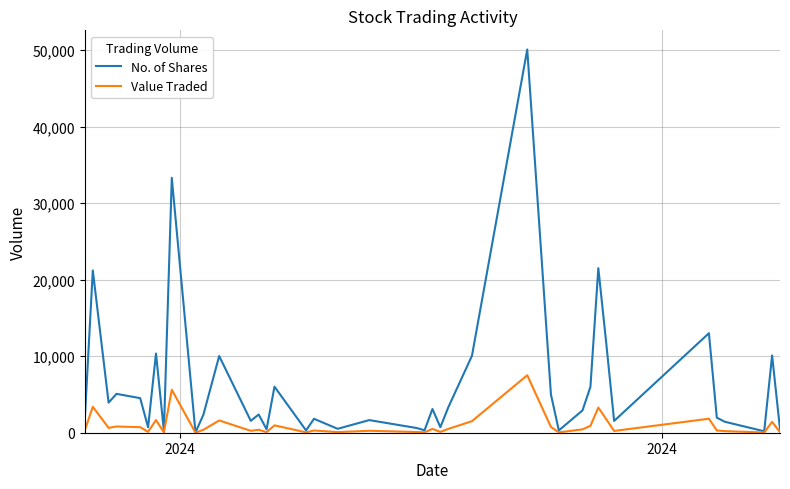

List the series in order of their peak value, lowest first.

Value Traded, No. of Shares